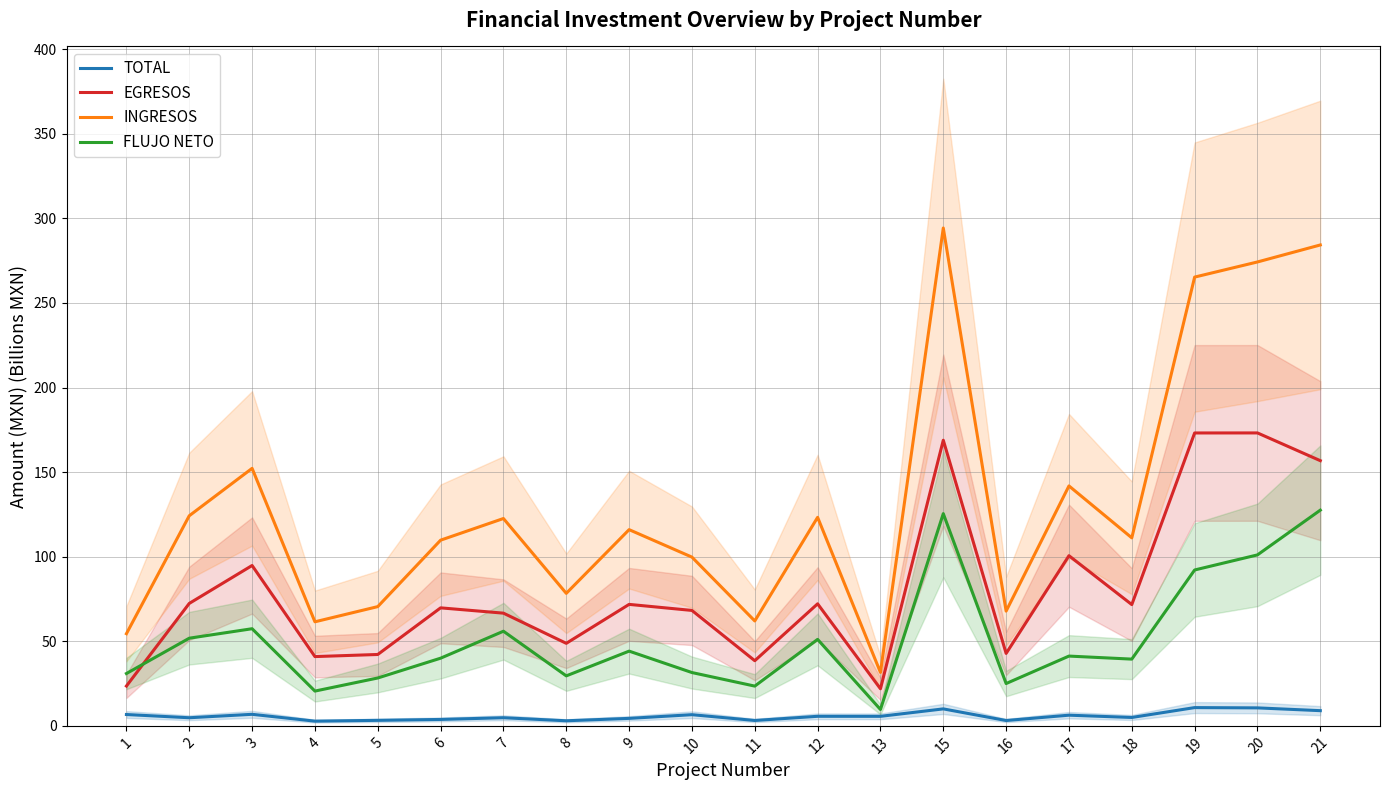

What is the average value of the EGRESOS series?

80.9